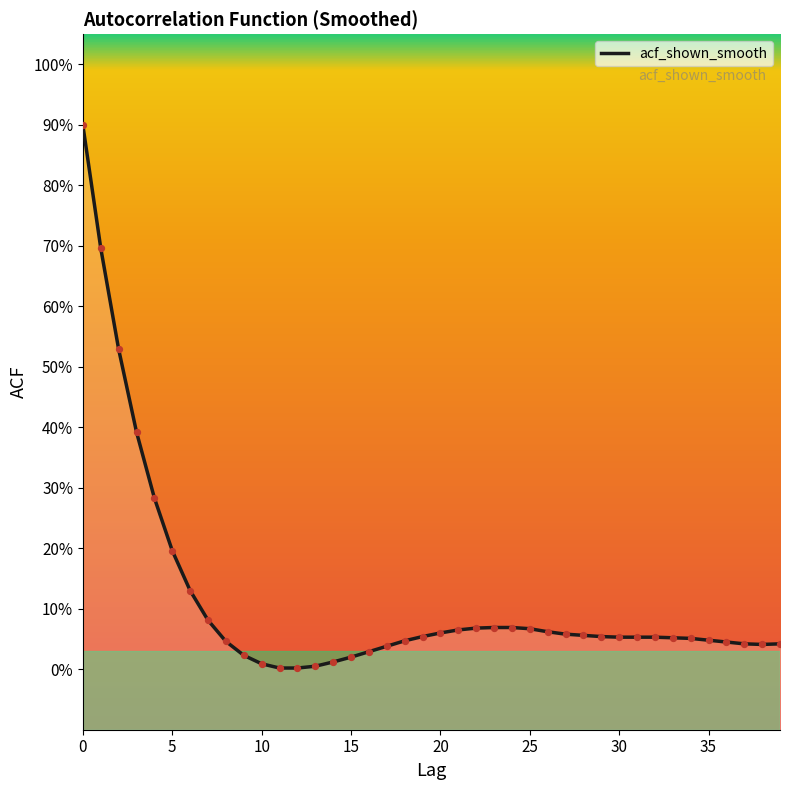

What is the change in value from 20 to 27?

-0.2